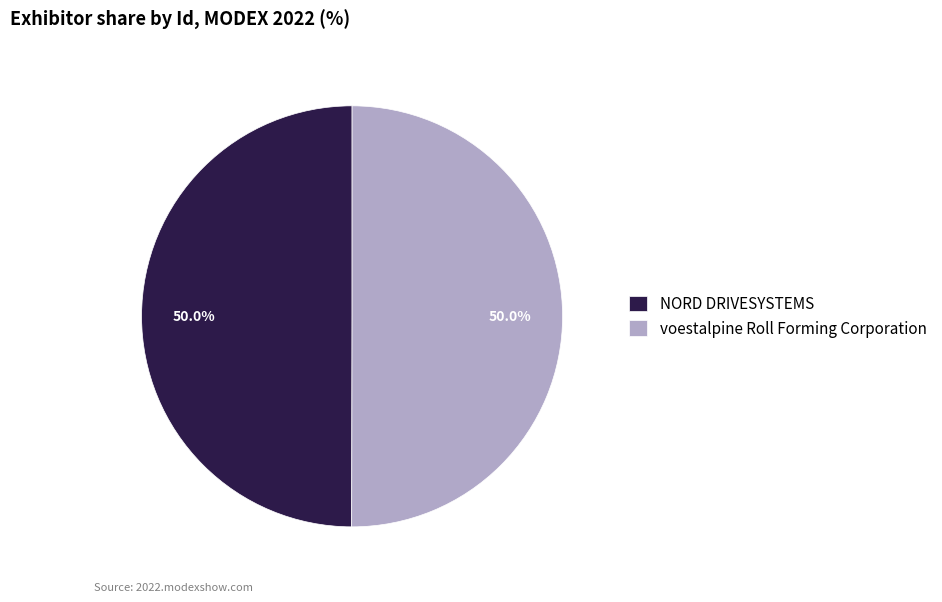

True or false: voestalpine Roll Forming Corporation accounts for 50% of the total.

True